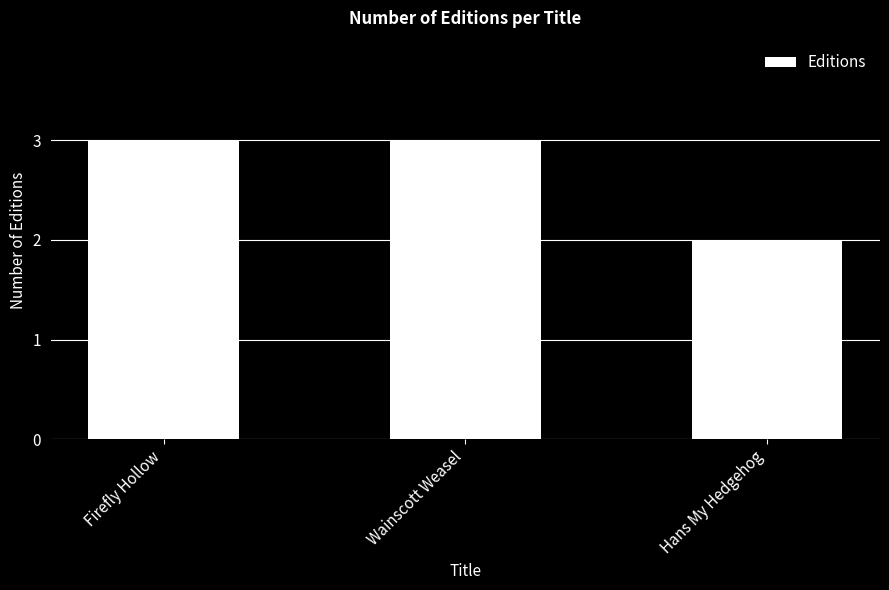

What is the value of the 2nd bar from the left?

3